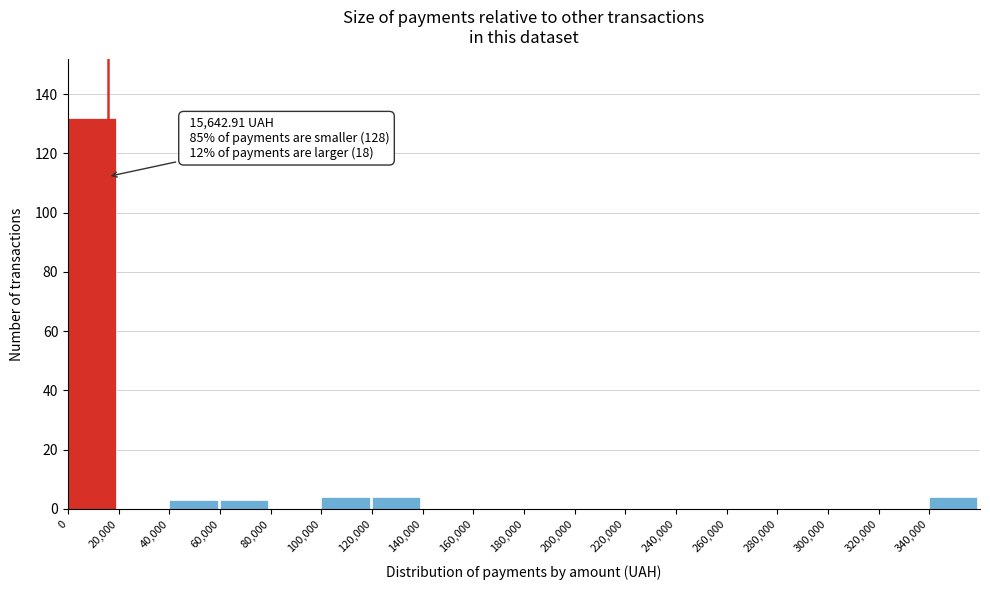

Over which range of the x-axis is the bar tallest?

0 to 20000